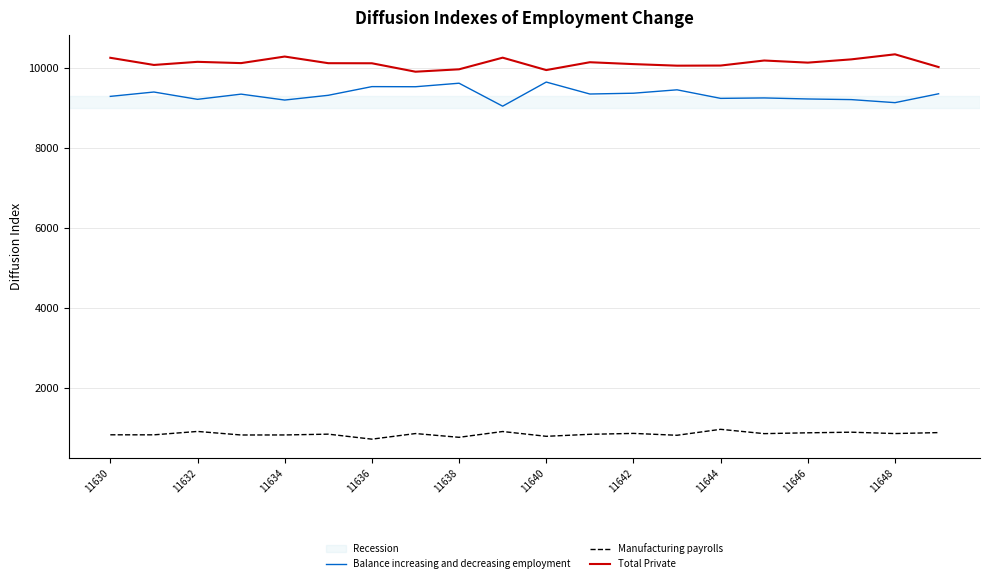

True or false: Balance increasing and decreasing employment and Manufacturing payrolls cross at least once.

False